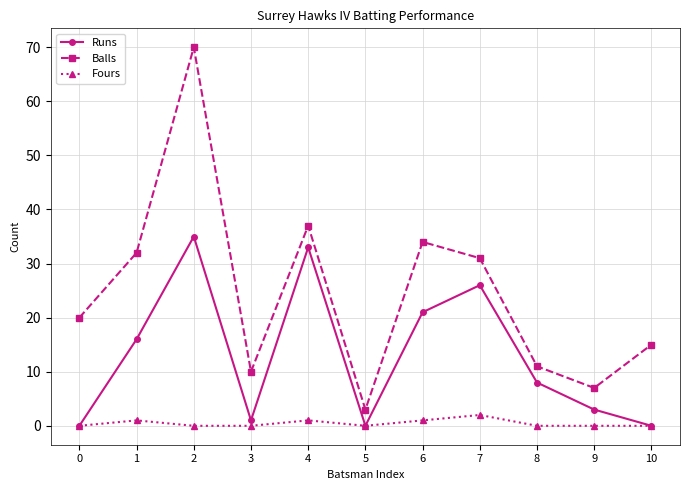

Rank the series by their average value, from lowest to highest.

Fours, Runs, Balls